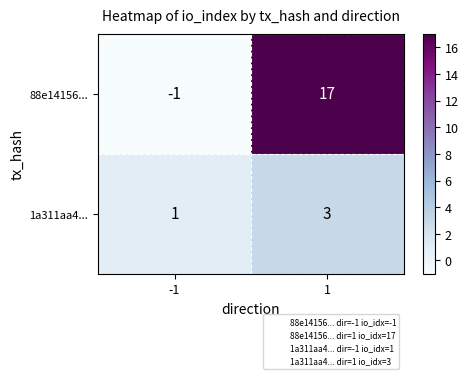

What is the minimum value shown in the chart?

-1